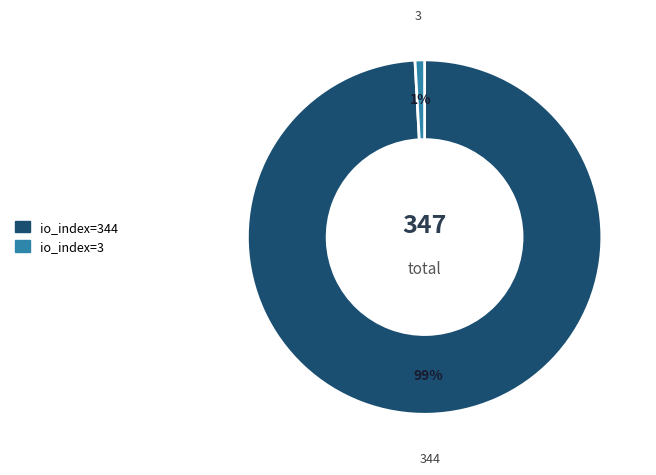

Does any single category account for the majority?

Yes